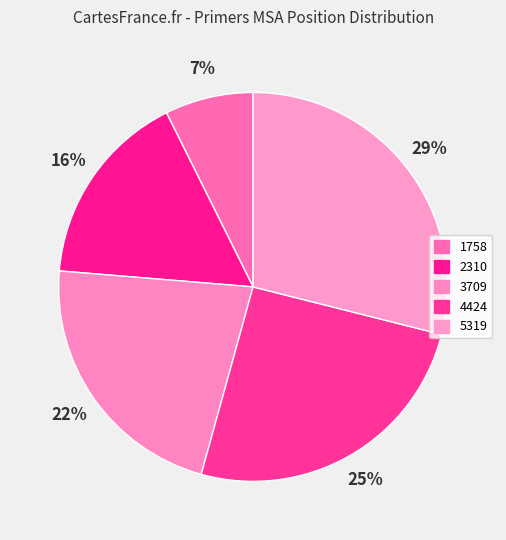

True or false: 5319 accounts for 16% of the total.

False